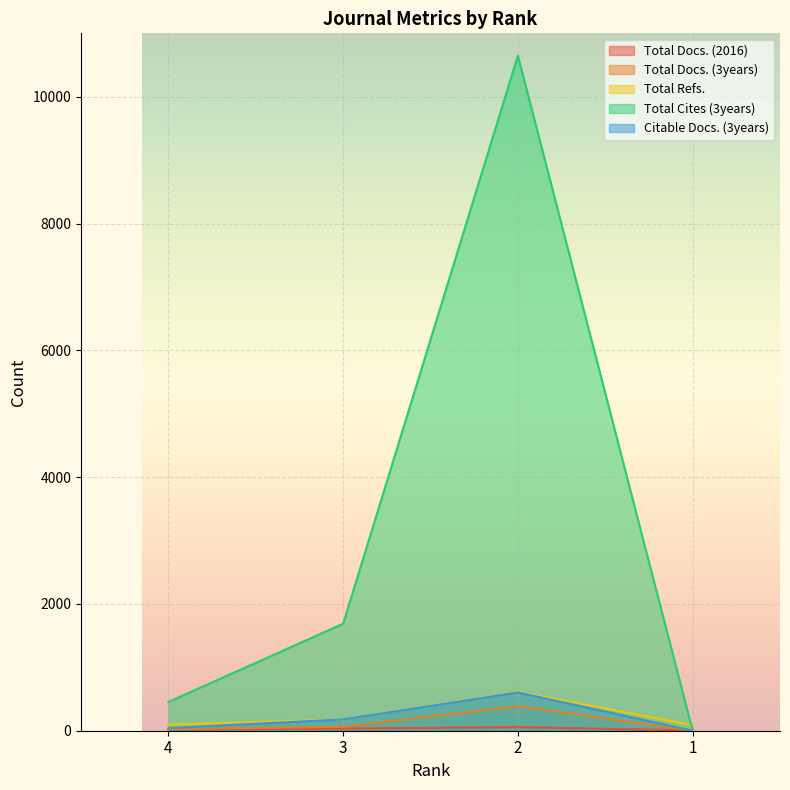

True or false: Citable Docs. (3years) has more than 0 interior local peaks.

True